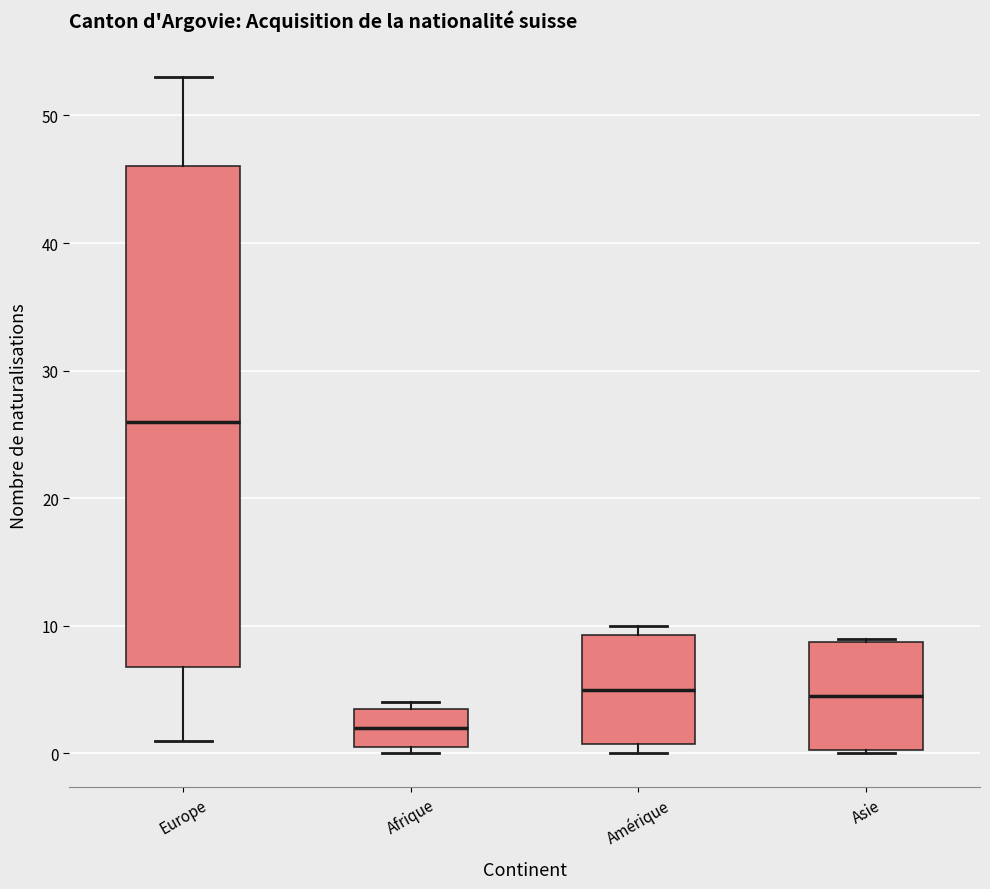

Where is the upper edge of the box for Asie on the y-axis? The values are not printed on the chart, so give them approximately, as read against the axis.

9